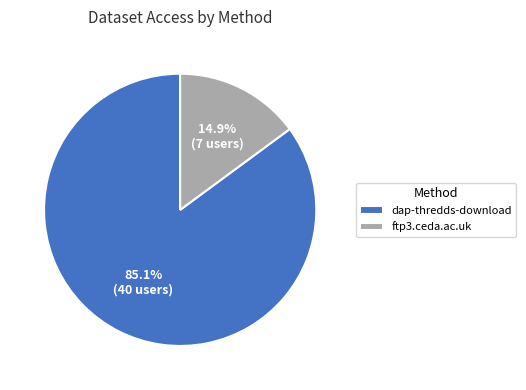

What percentage is the ftp3.ceda.ac.uk slice, to the nearest percent?

15%